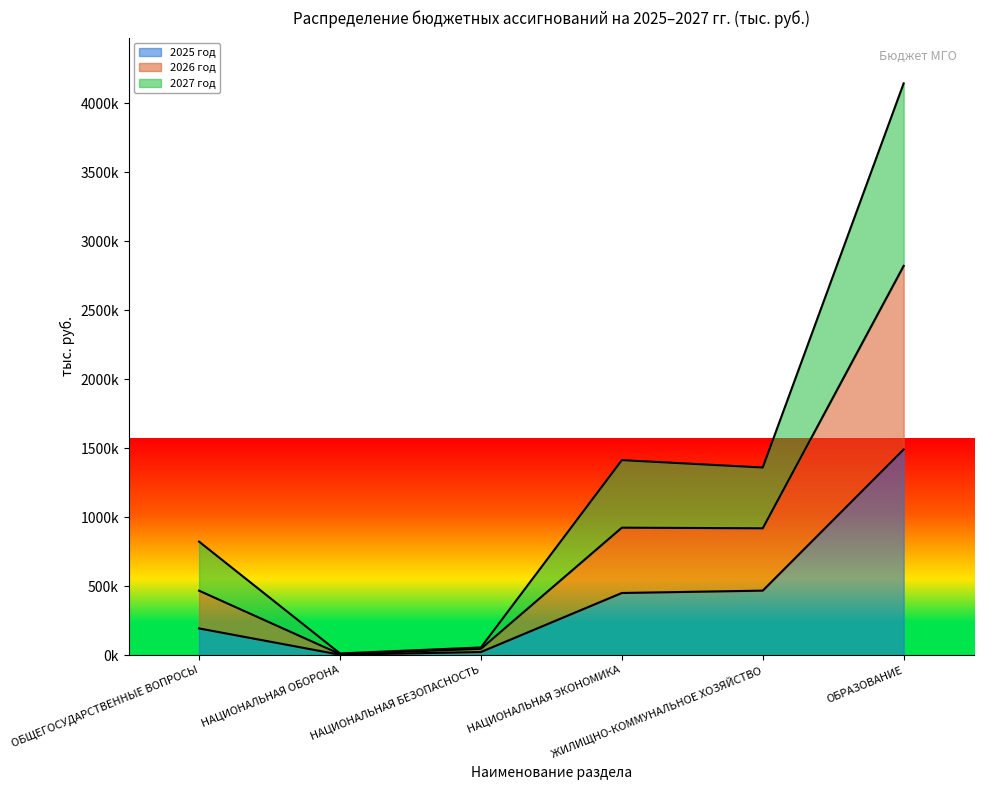

Is the value of 2025 год at НАЦИОНАЛЬНАЯ БЕЗОПАСНОСТЬ greater than the value of 2027 год at ОБРАЗОВАНИЕ?

No